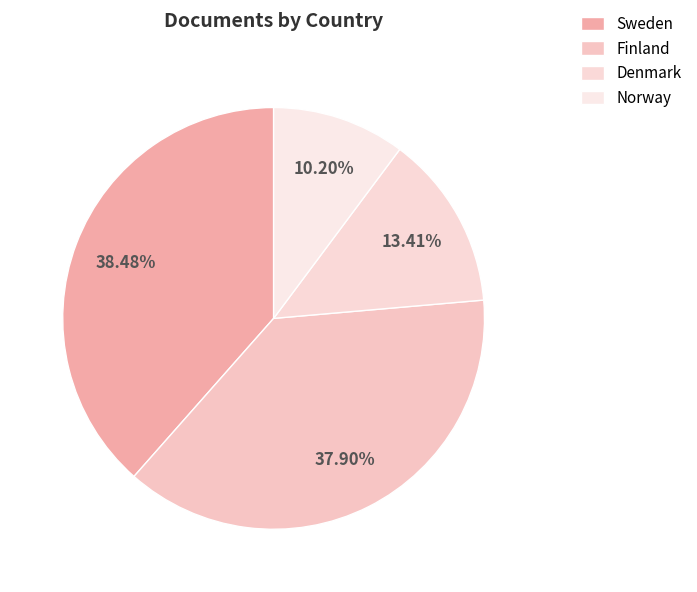

How many slices are in this pie chart?

4